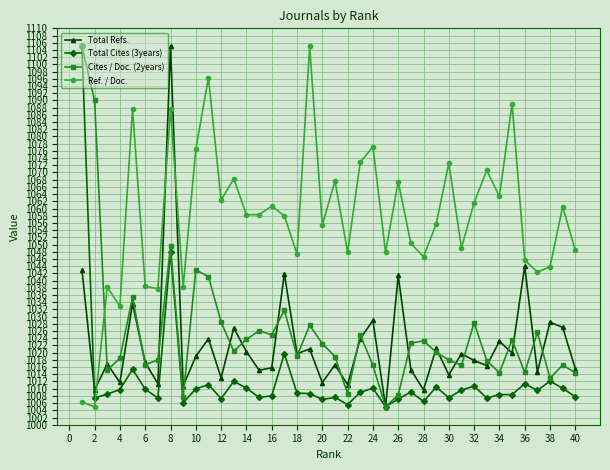

What is the value of the Total Refs. point at the 18th from the left?

1019.7